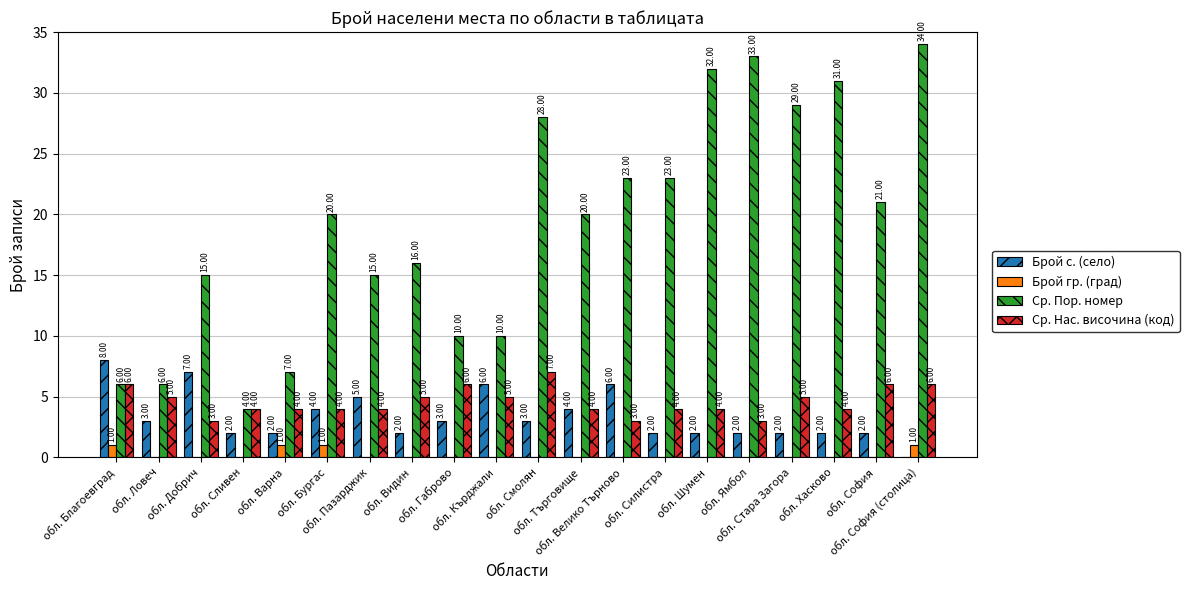

Is it true that Ср. Пор. номер equals 58 at обл. Ямбол?

False